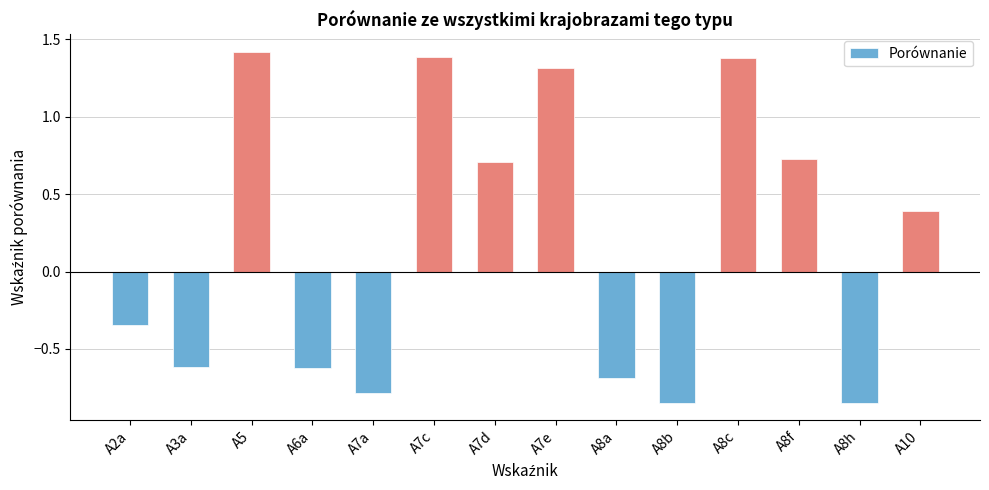

Where is the data nearest to the value 0?

A2a